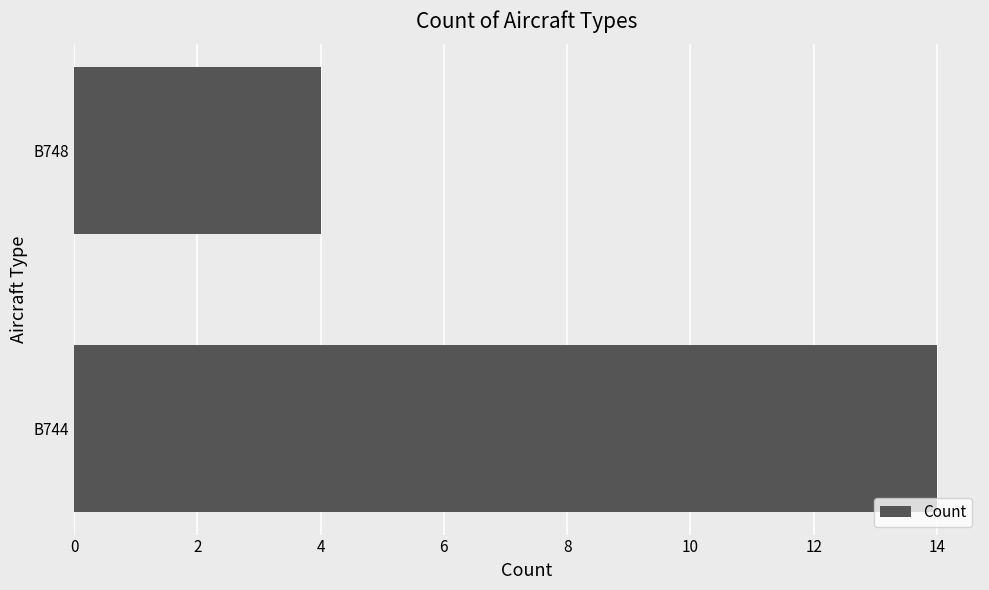

What is the difference between the values at B748 and B744?

10